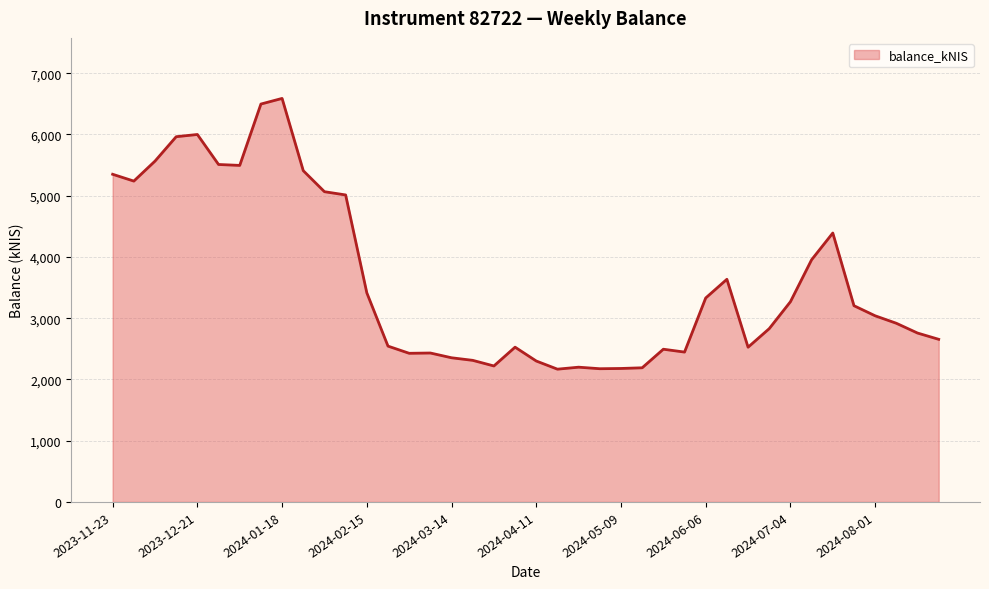

What is the difference between the maximum and minimum values?

4421.1